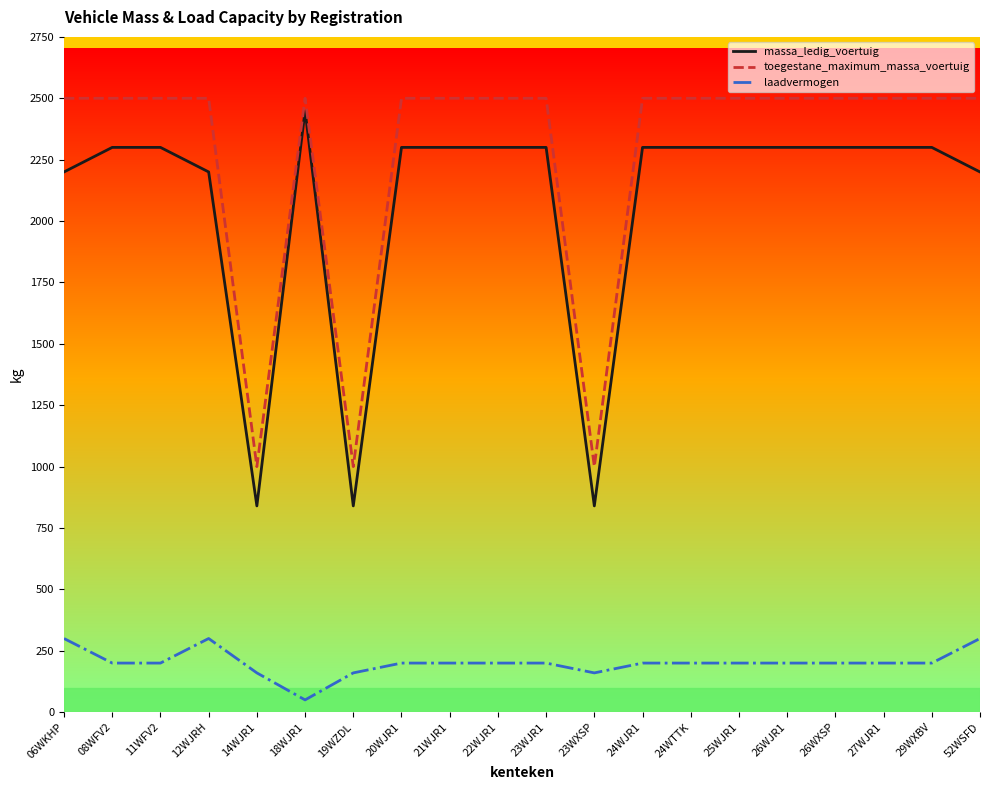

What is the total value across all series at 24WTTK?

5000